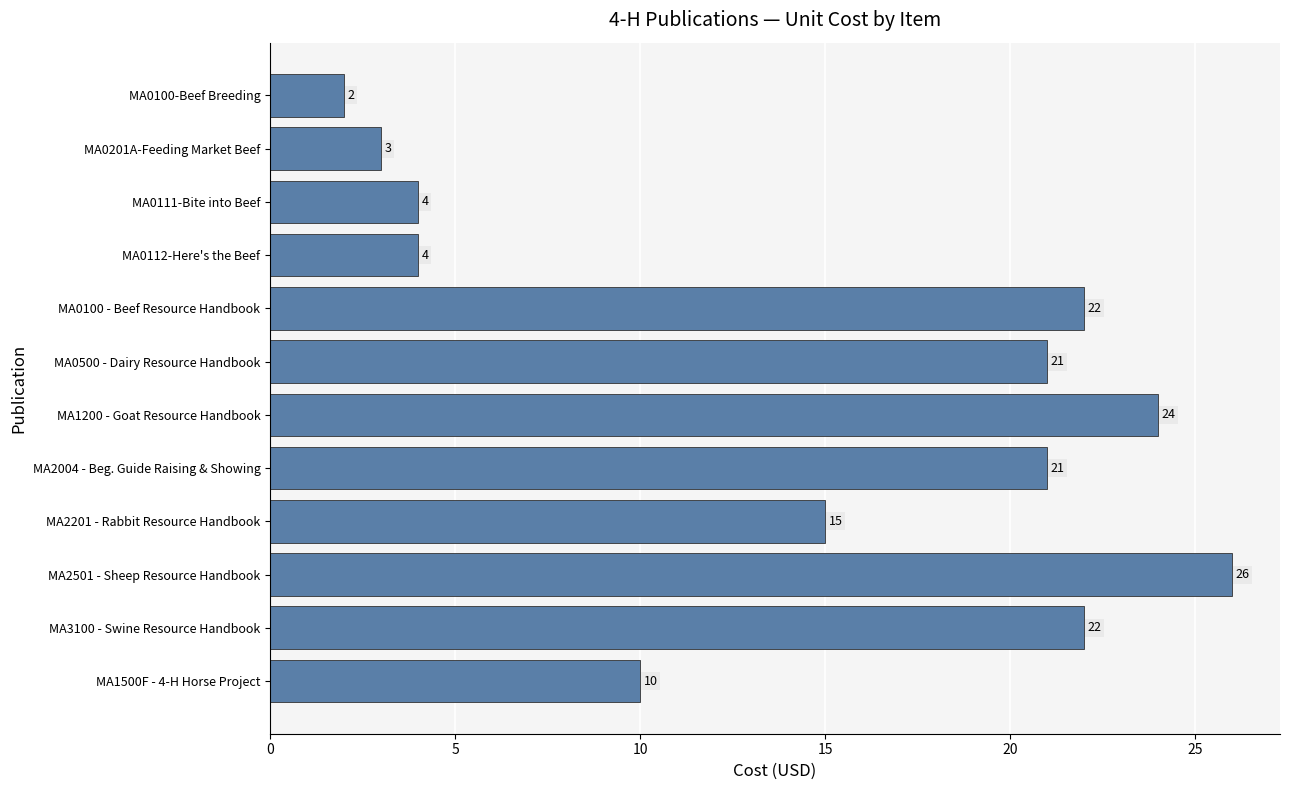

What is the sum of all values?

174